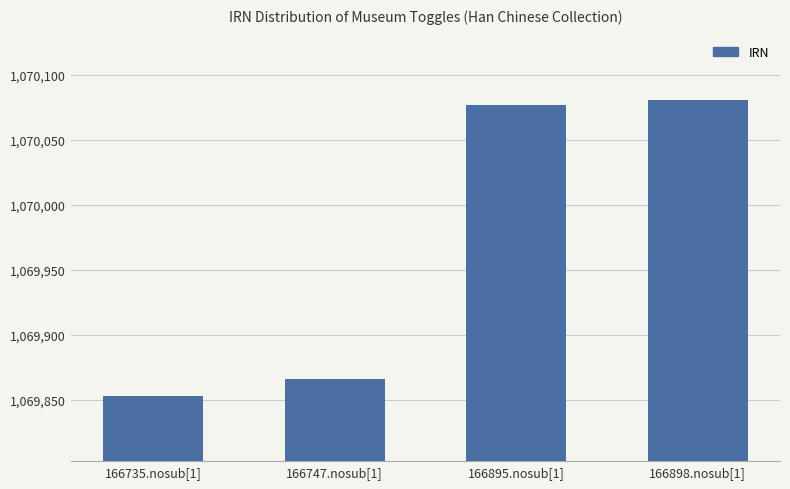

Reading left to right, extract all data points from this chart.

166735.nosub[1]=1069853	166747.nosub[1]=1069866	166895.nosub[1]=1070077	166898.nosub[1]=1070081